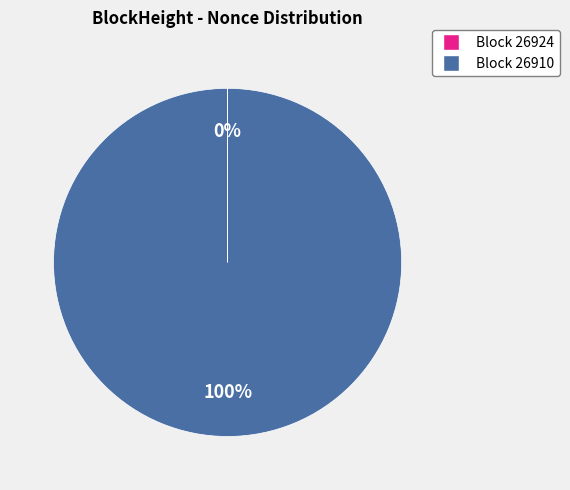

To the nearest percent, what is the average slice percentage?

50%